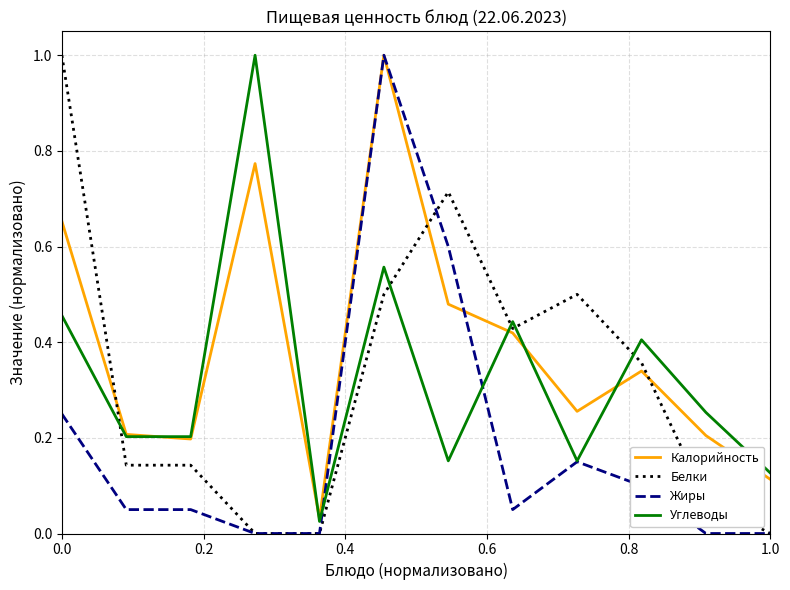

Which series has the largest total across all categories?

Калорийность